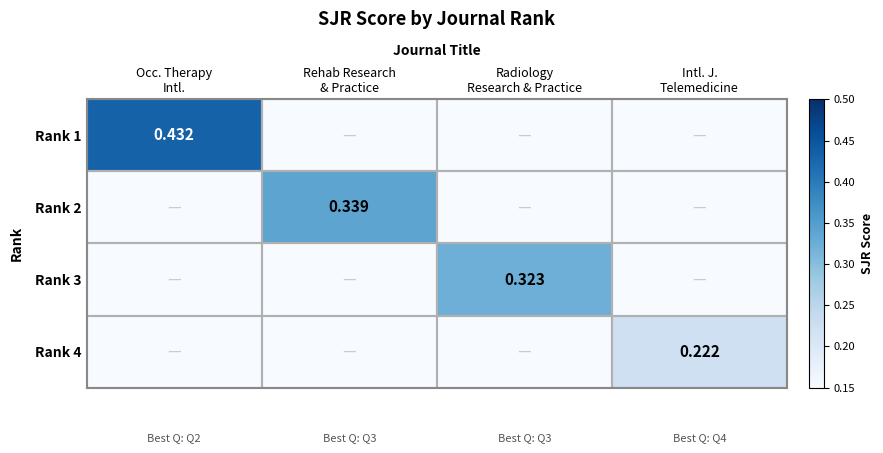

What is the difference between the maximum and minimum values in the Rank 1 series?

0.4